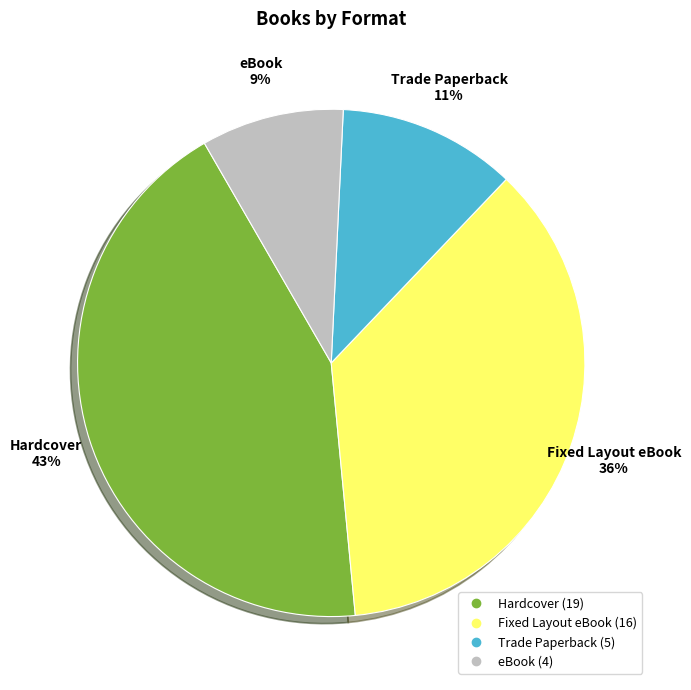

Which category has the smallest portion of the pie?

eBook